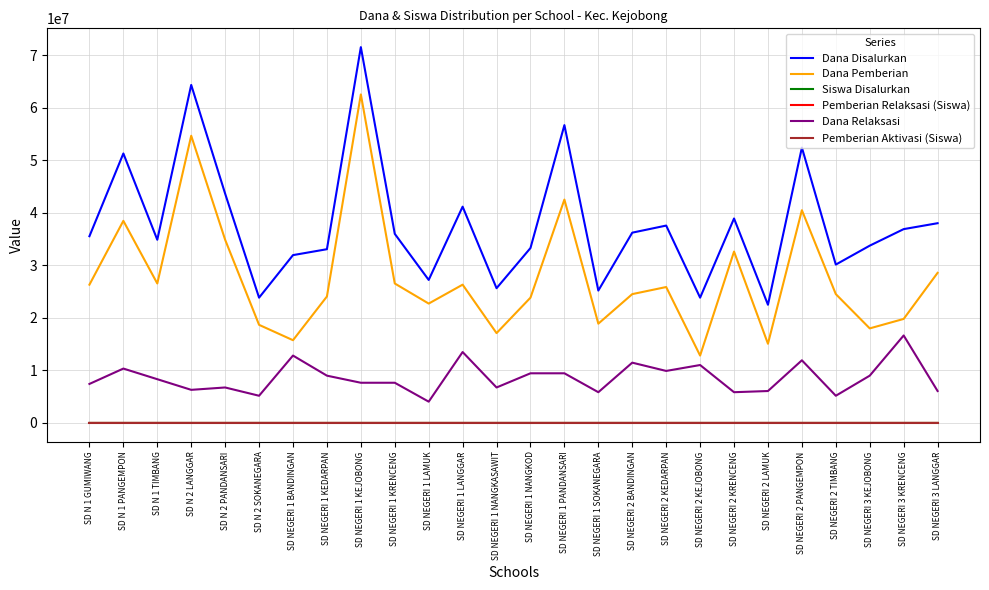

Does the chart have visible grid lines?

Yes